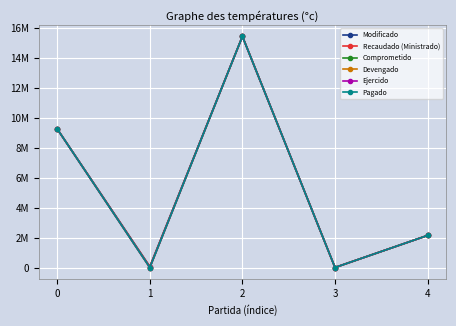

What is the difference between the second highest and minimum values in the Ejercido series?

9262277.1